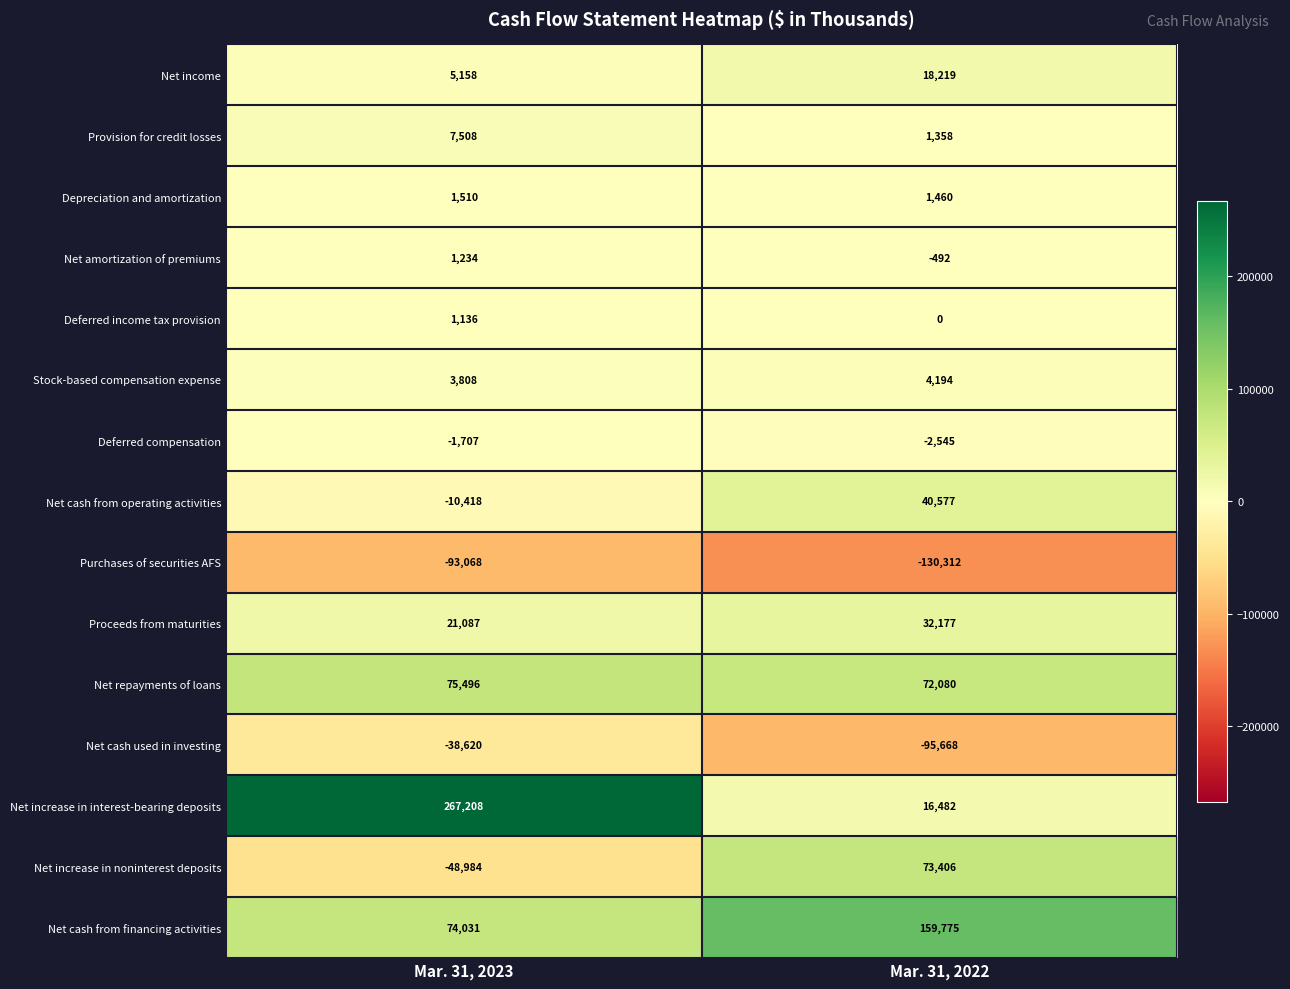

What is the sum of all Net cash from financing activities values?

233806